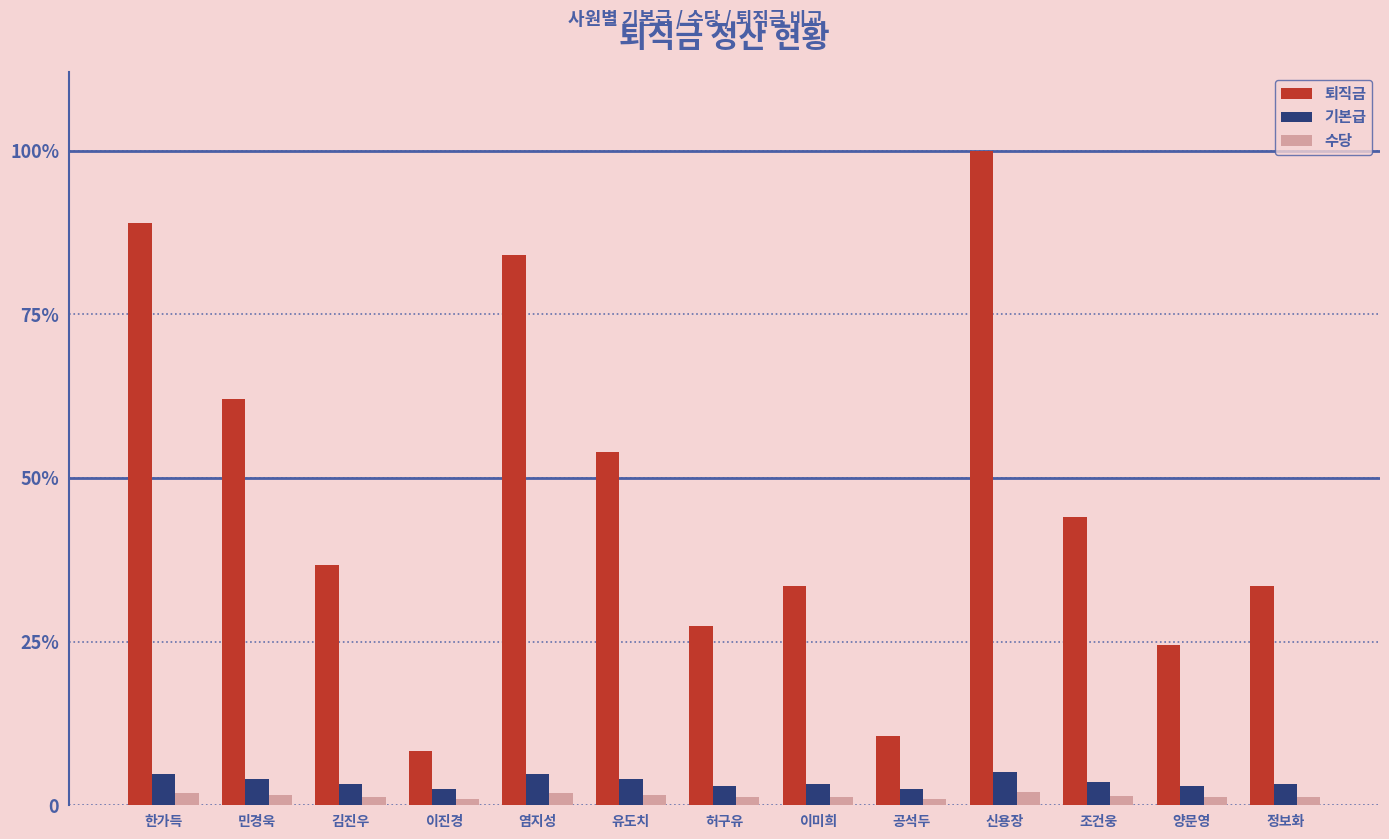

Are the bars grouped side by side (vs. stacked)?

Yes